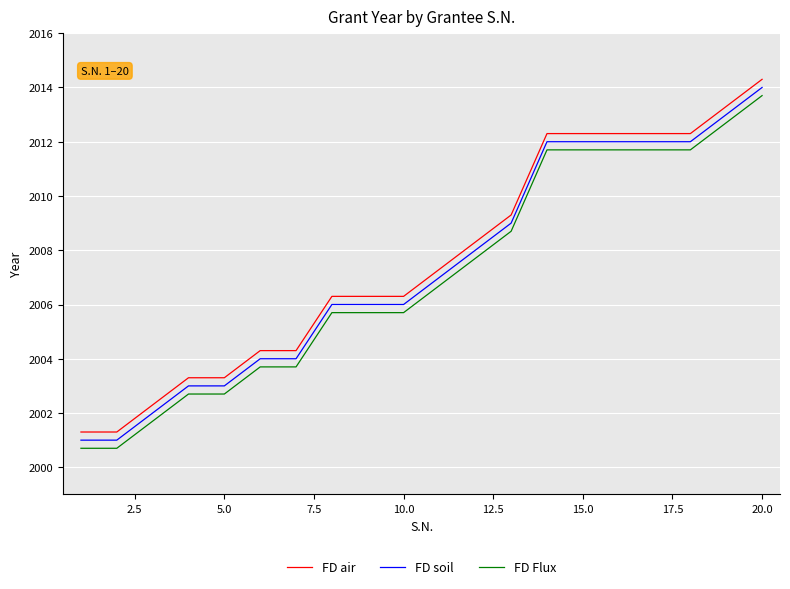

What is the difference between the maximum and minimum values in the FD air series?

13.0